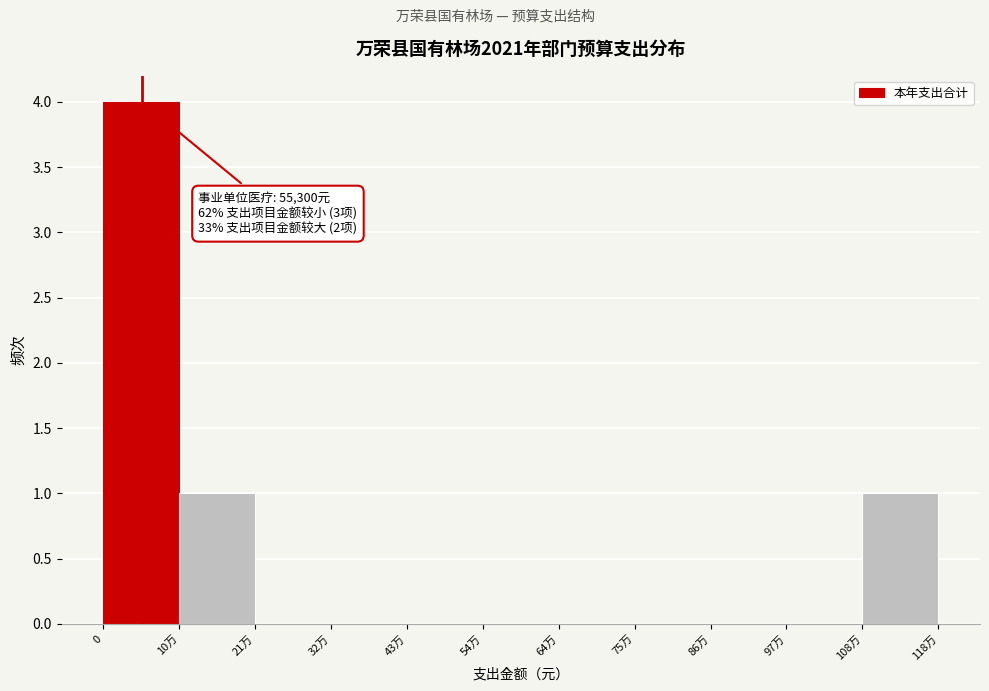

Reading left to right, extract all data points from this chart.

0=4	10万=1	21万=0	32万=0	43万=0	54万=0	64万=0	75万=0	86万=0	97万=0	108万=1